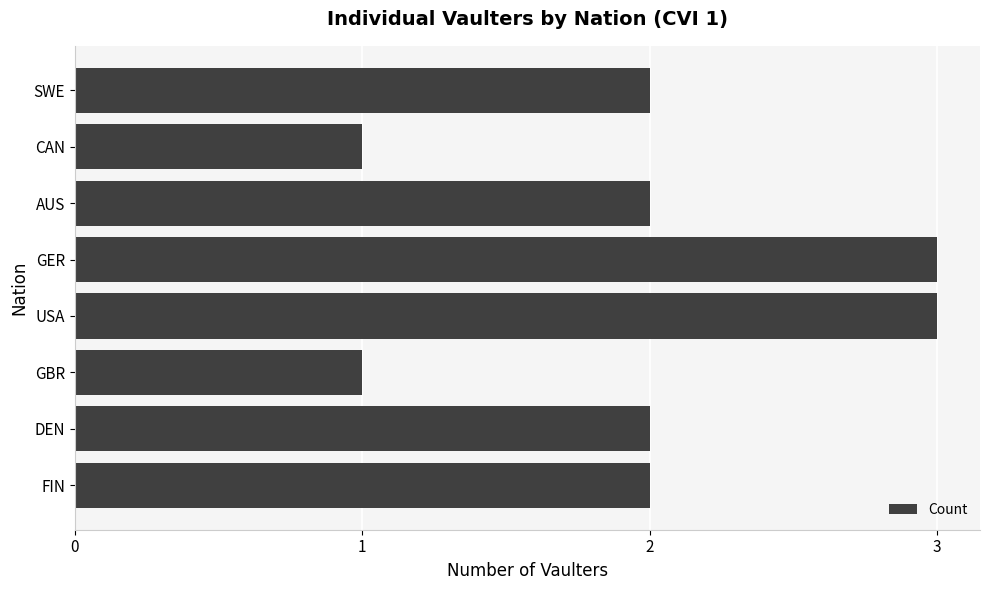

What is the maximum value shown in the chart?

3